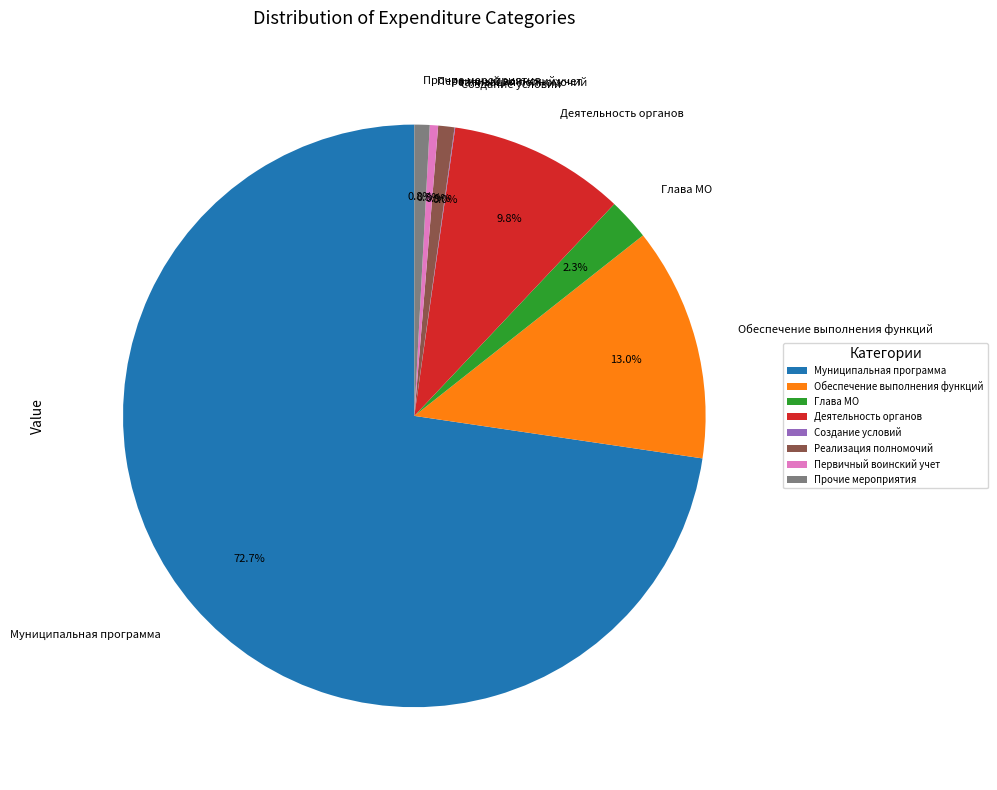

Which slice is the largest?

Муниципальная программа